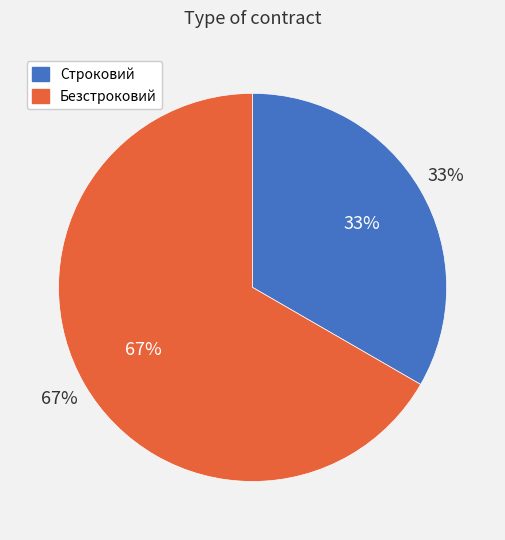

Does Безстроковий represent more than half of the total?

Yes